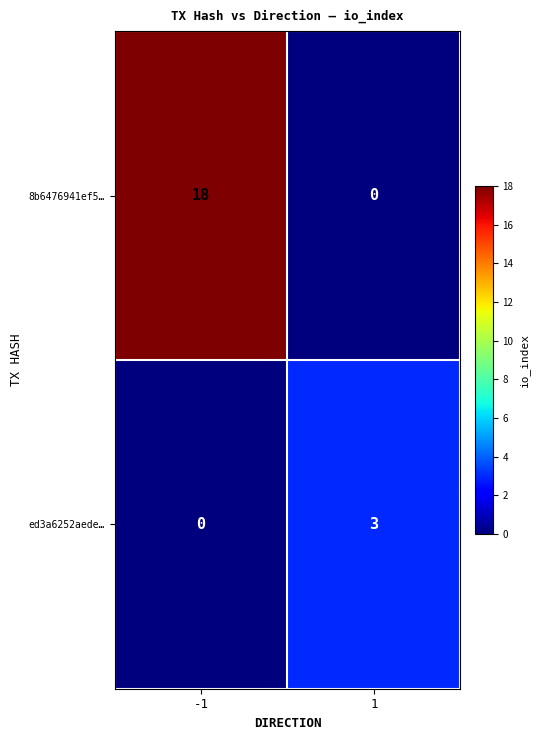

At which category does the chart reach its peak across all series?

-1